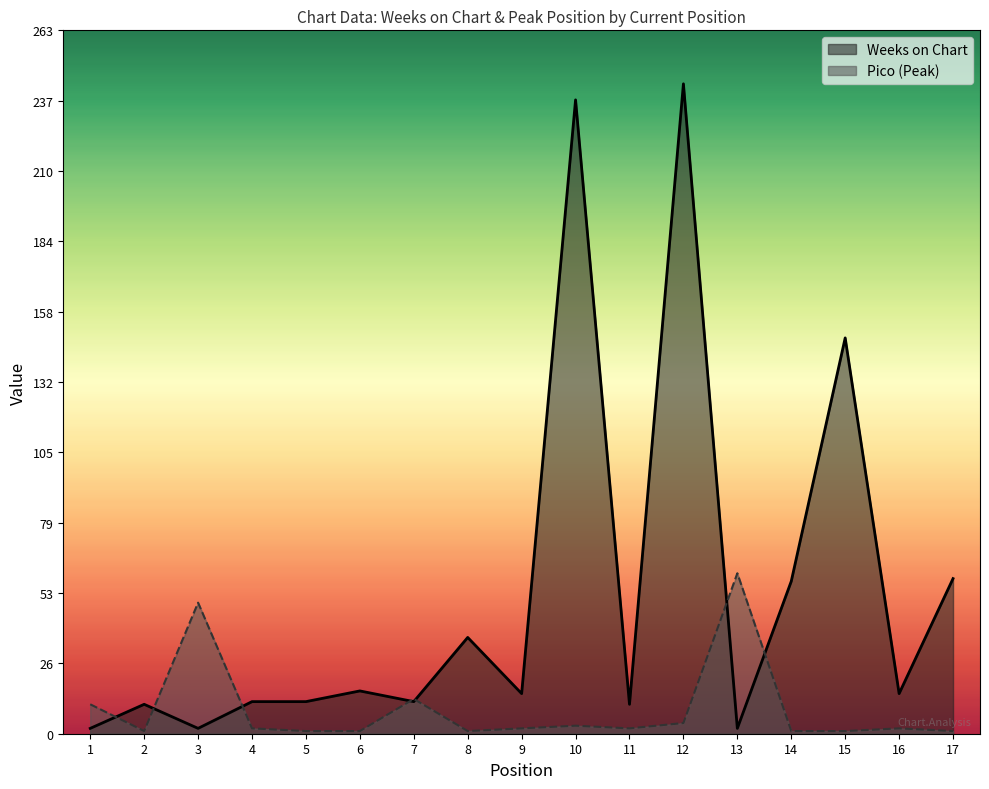

Is it true that Weeks on Chart equals 322 at 12?

False